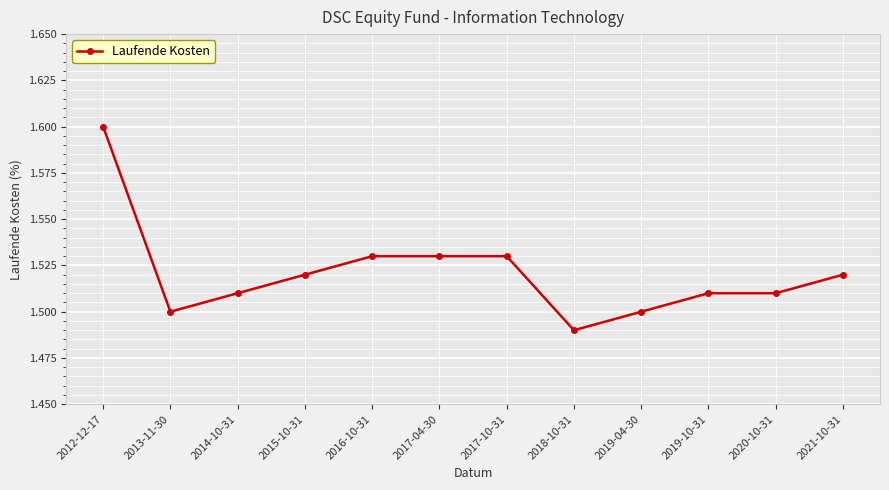

Is it true that the value at 2014-10-31 is 1.5?

True